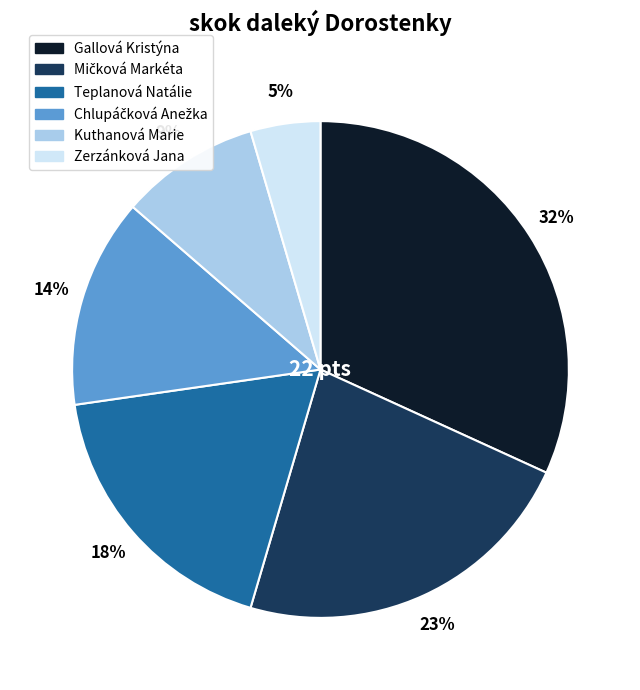

To the nearest percent, what percentage of the pie is Kuthanová Marie?

9%